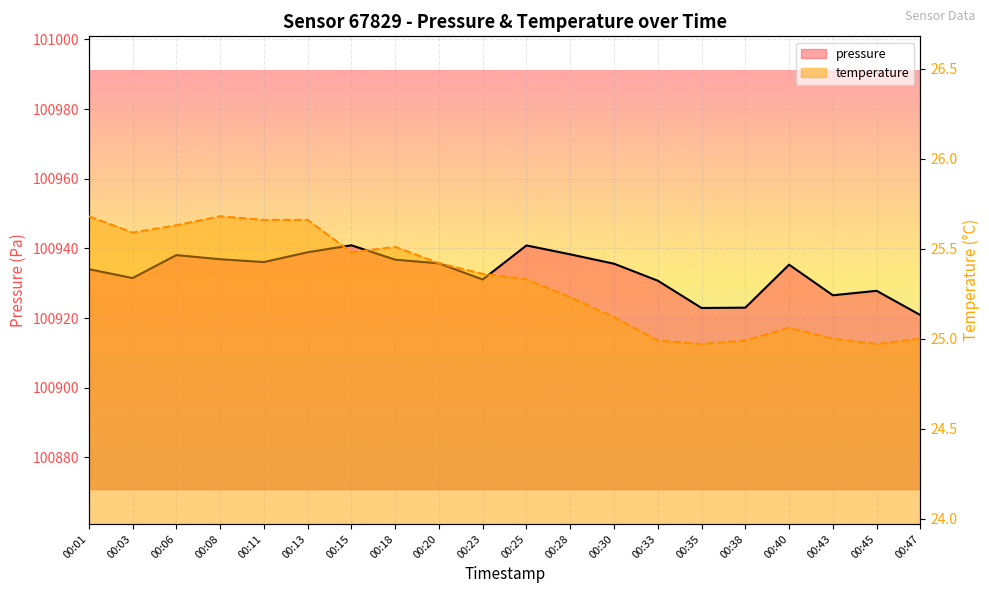

The value of pressure line at 00:43 is 132713.1. True or false?

False